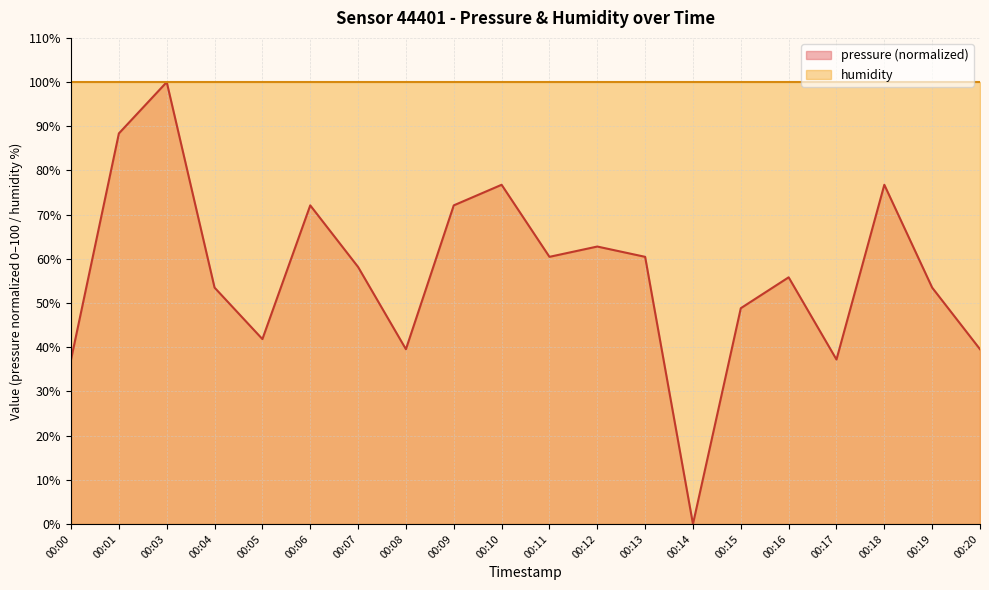

List the labels in order of value, smallest first.

00:14, 00:00, 00:17, 00:08, 00:20, 00:05, 00:15, 00:04, 00:19, 00:16, 00:07, 00:11, 00:13, 00:12, 00:06, 00:09, 00:10, 00:18, 00:01, 00:03